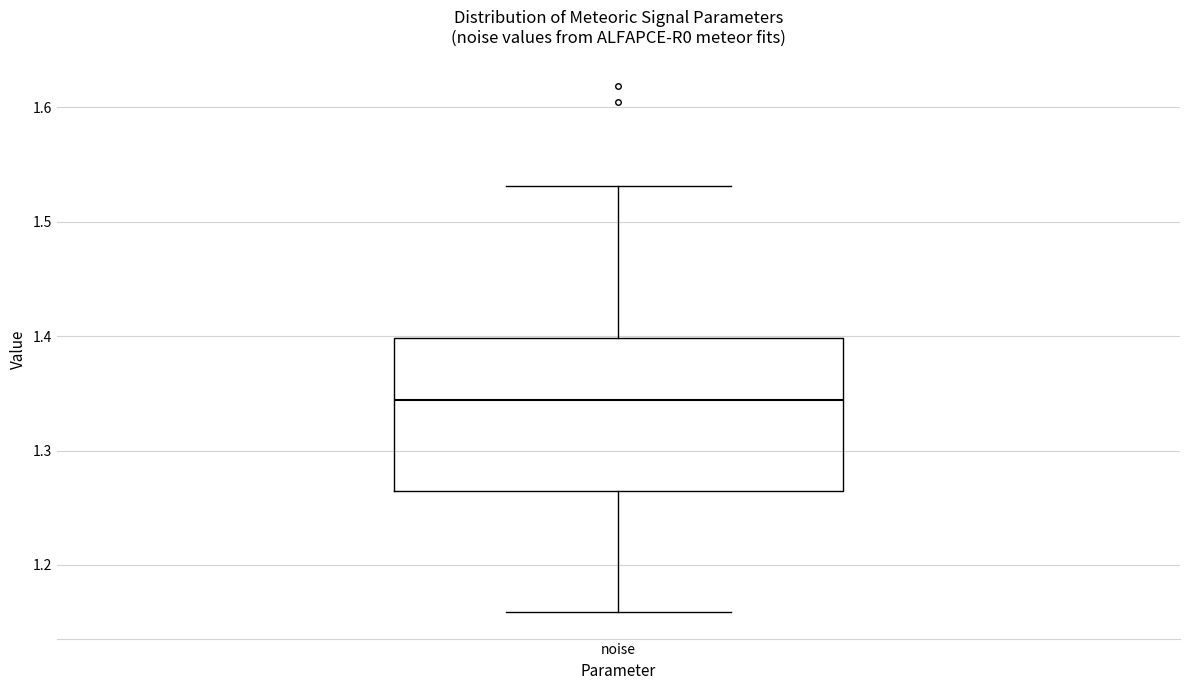

Read this box plot against the y-axis: the position of the median line, the range covered by the box, and the ends of both whiskers. The values are not printed on the chart, so give them approximately, as read against the axis.

median 1.34, box 1.26 to 1.40, whiskers 1.16 to 1.53